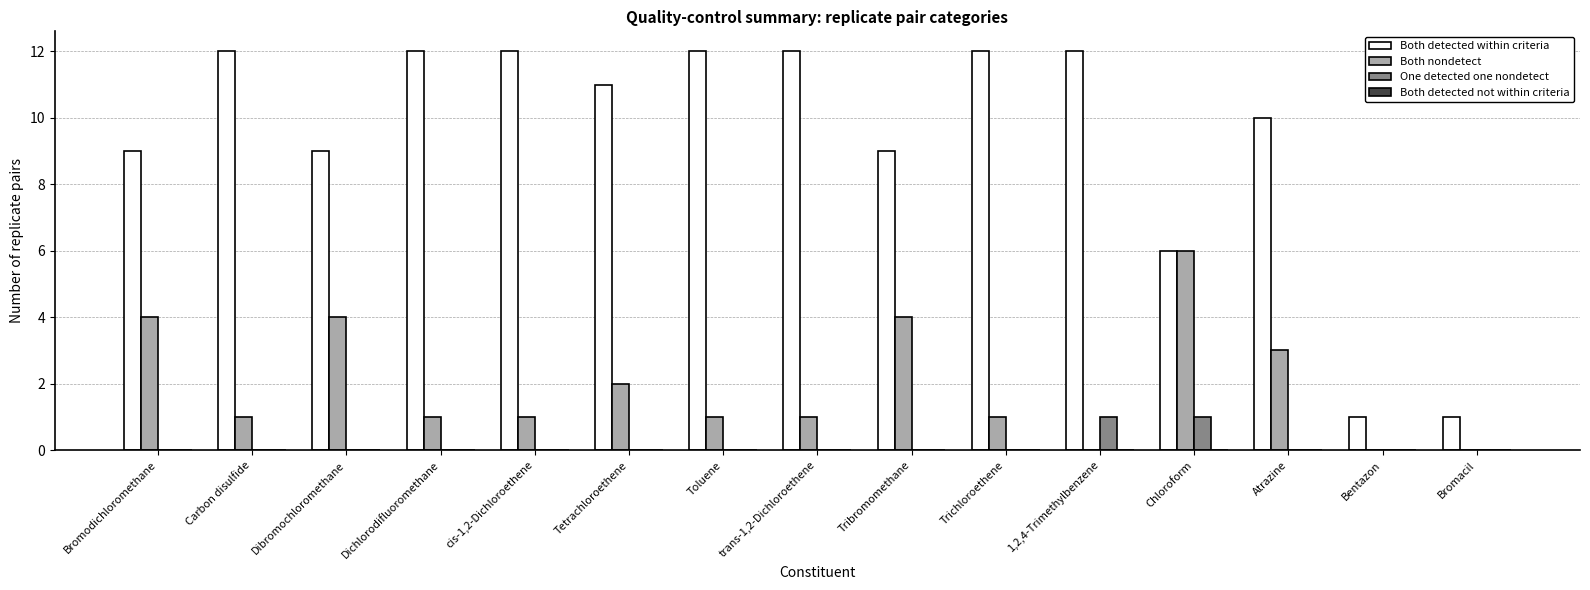

What is the total value across all series at Tribromomethane?

13